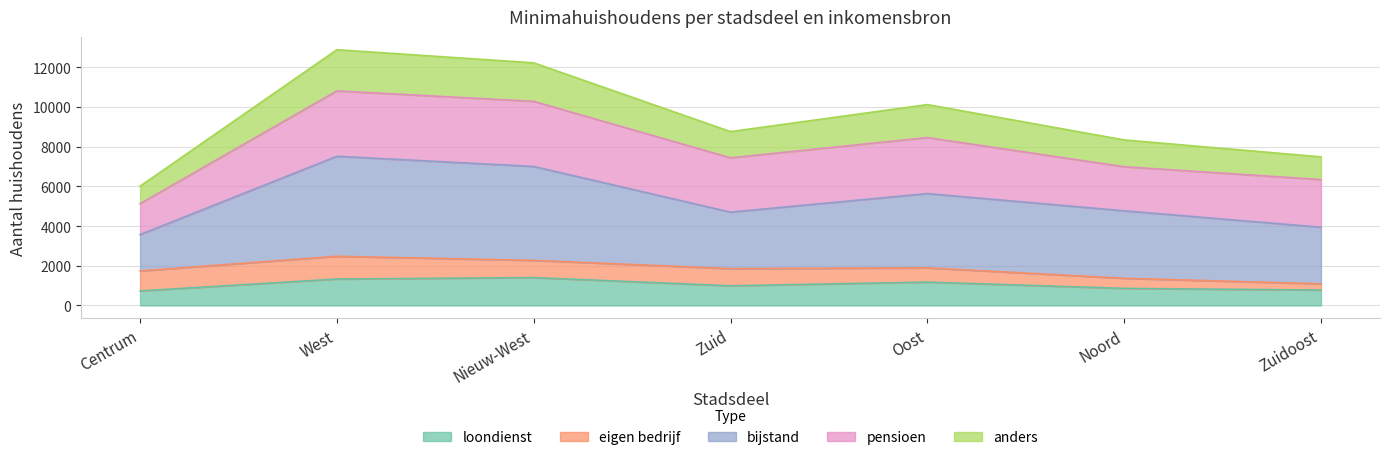

Is it true that anders_abs equals 6008 at Centrum?

True